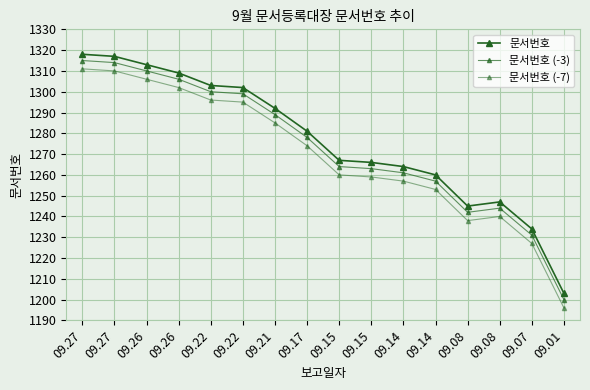

Count the number of categories in the chart.

16